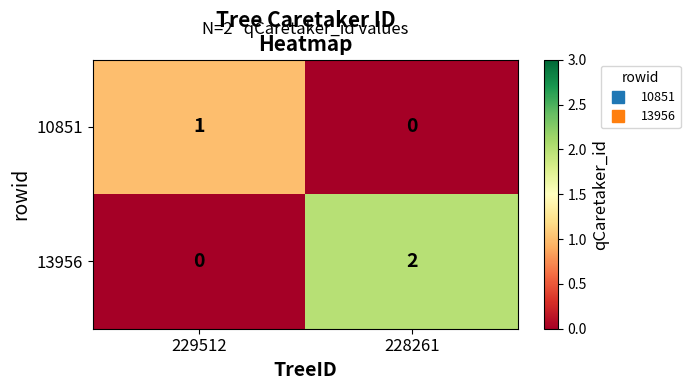

What is the spread (max minus min) of values at 228261?

2